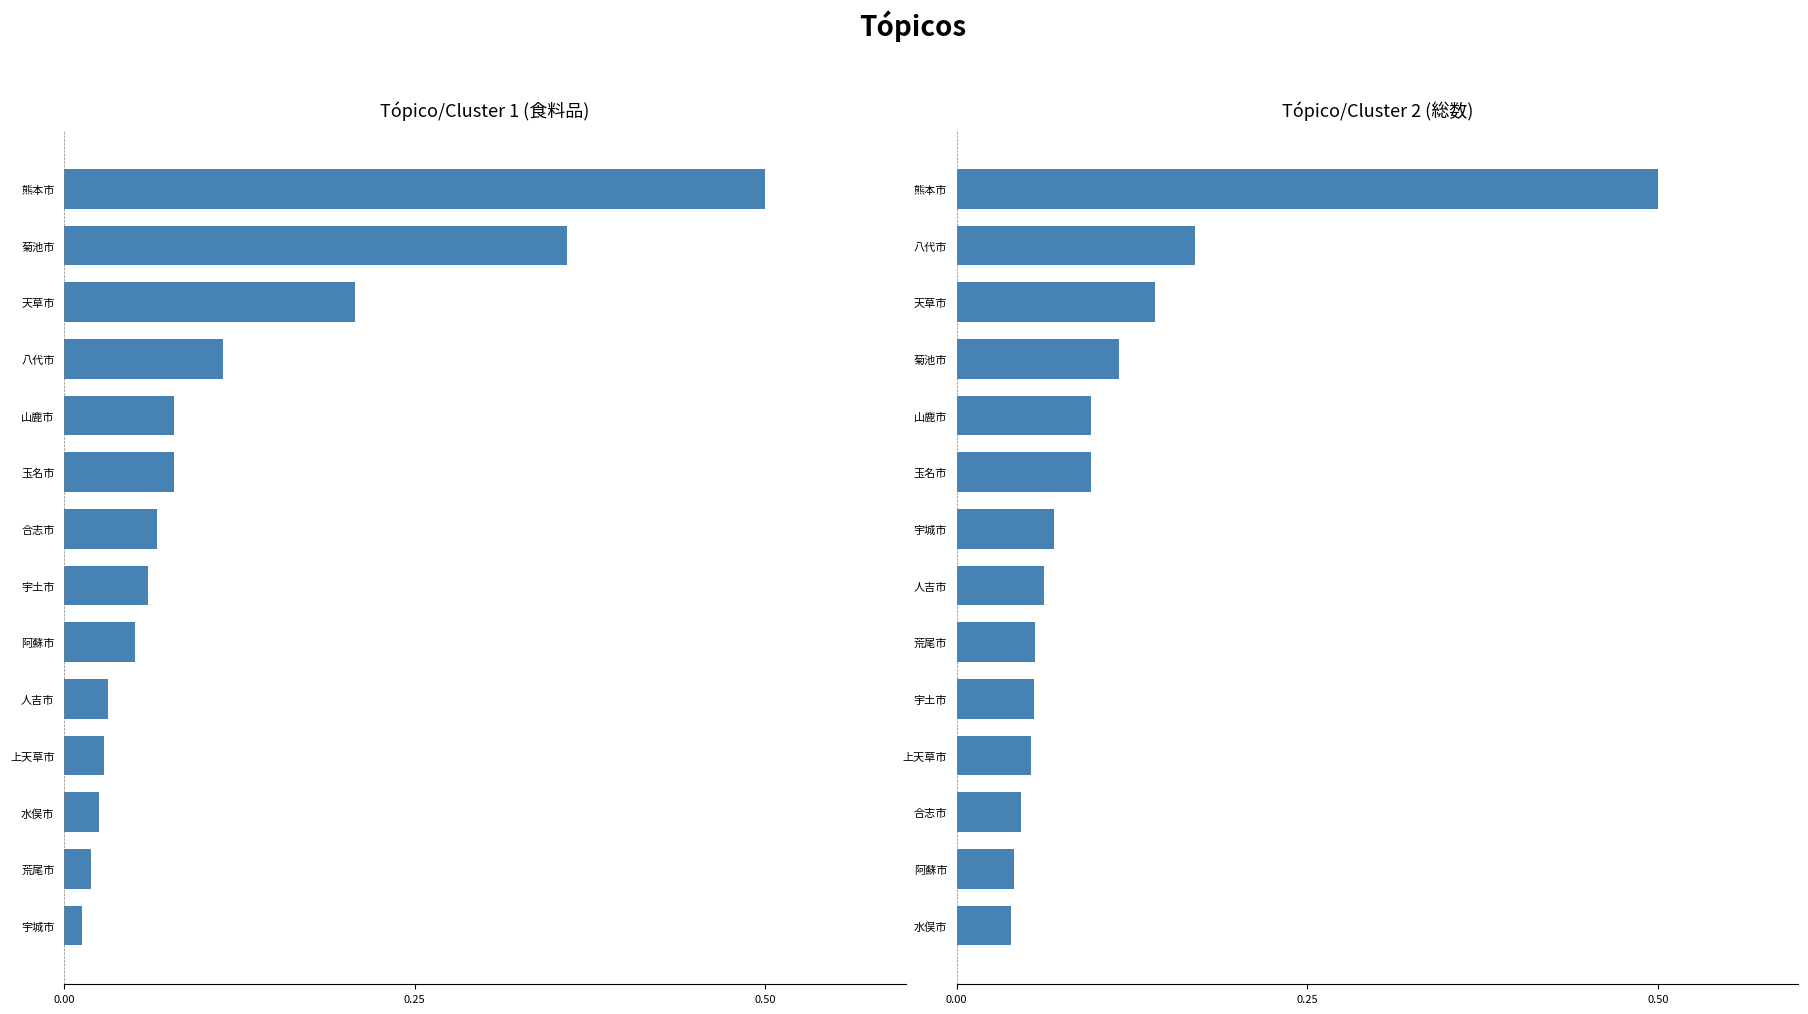

What is the highest value of the col_2 (食料品) series?

0.5